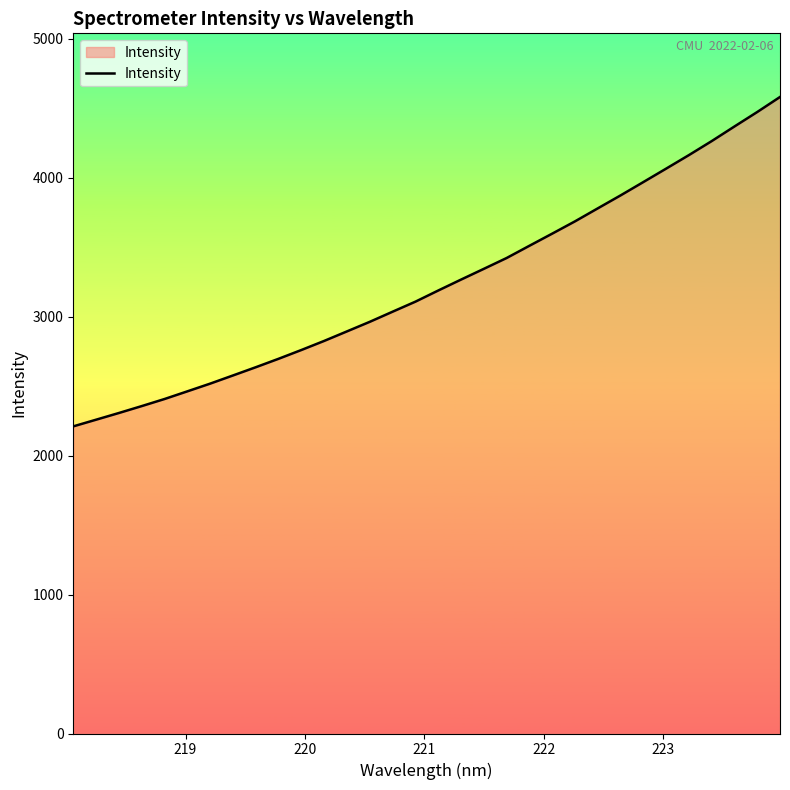

Reading right to left, what are all the values shown in this chart?

4581.2	4473.1	4368.9	4263.7	4163.0	4065.6	3968.9	3872.9	3779.7	3686.2	3597.8	3510.4	3422.4	3344.4	3267.0	3188.5	3108.3	3036.1	2963.3	2894.4	2825.8	2760.4	2697.1	2636.3	2577.1	2518.3	2462.7	2407.5	2356.5	2306.8	2258.6	2210.5